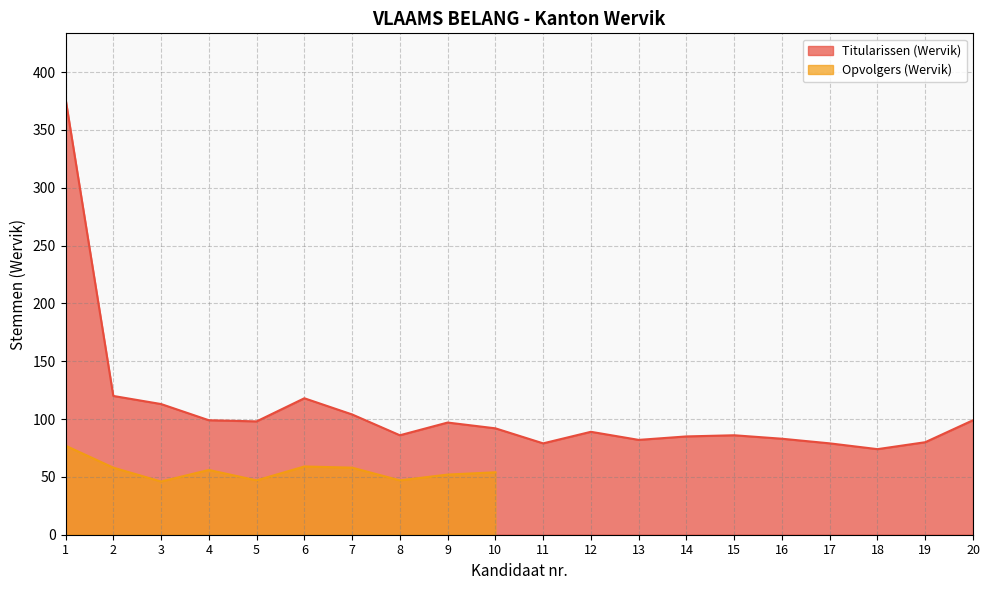

Does the chart have visible grid lines?

Yes